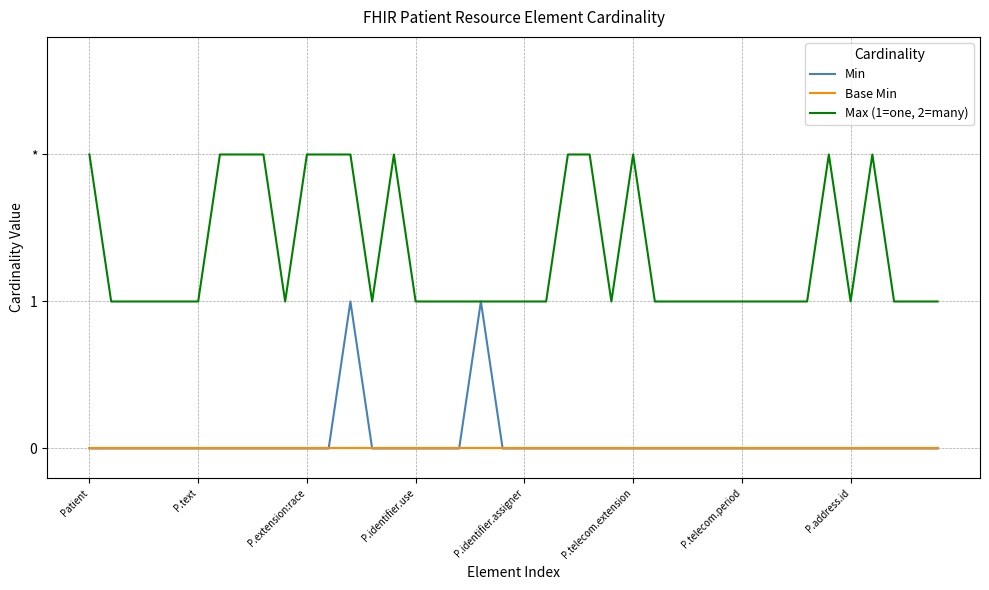

What is the label of the 9th point from the left?

8